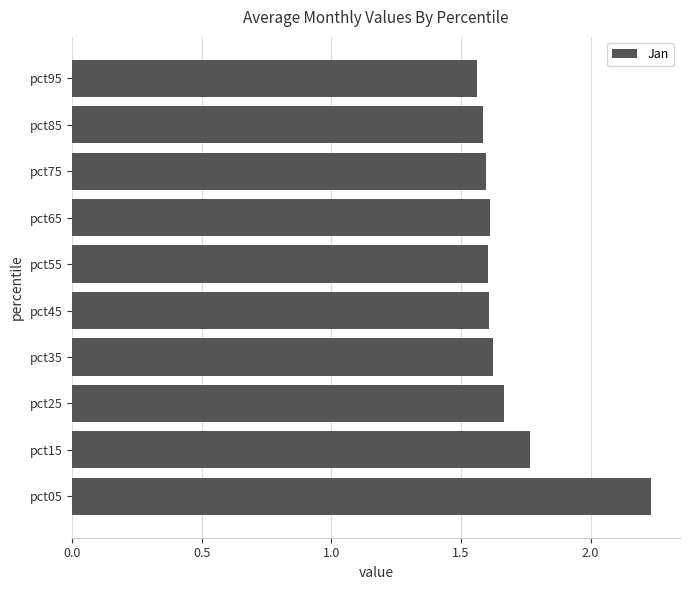

What is the sum of the values at pct05 and pct75?

3.8